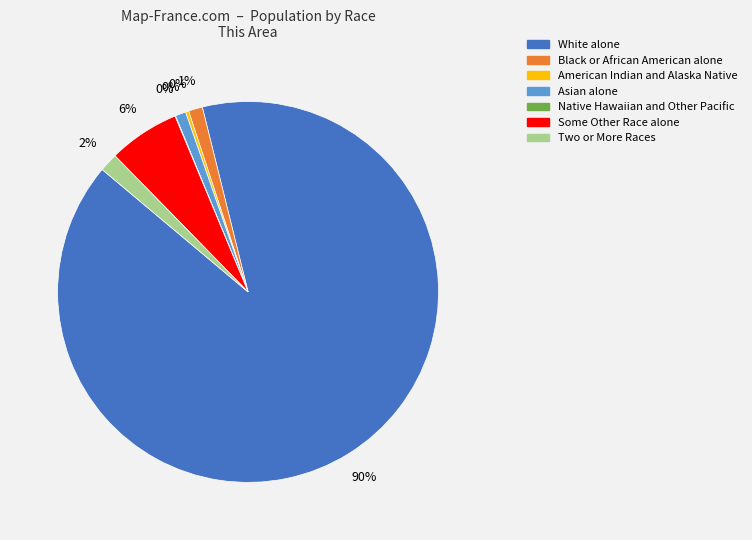

Is Female the majority of the pie?

No